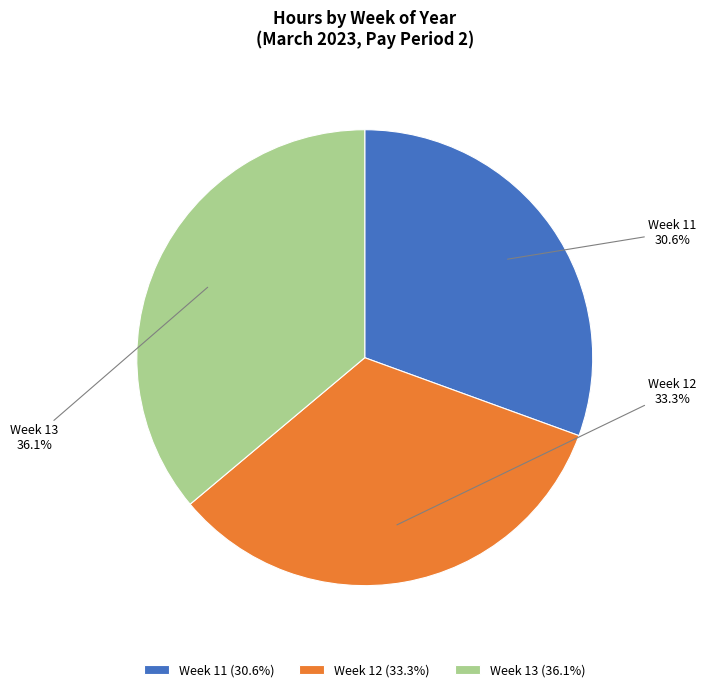

To the nearest percent, what portion does Week 11 represent?

31%